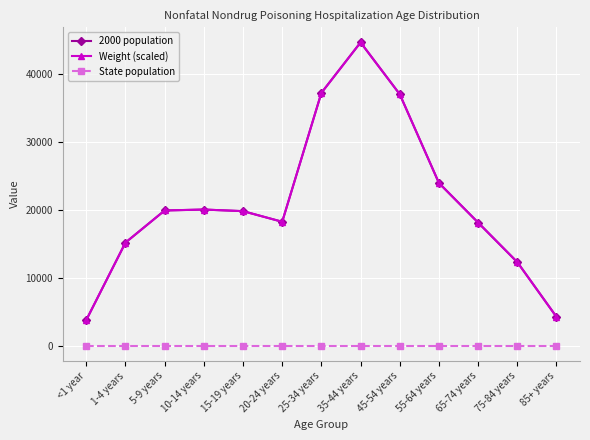

Where does the Weight (scaled) series first go above 19820?

5-9 years